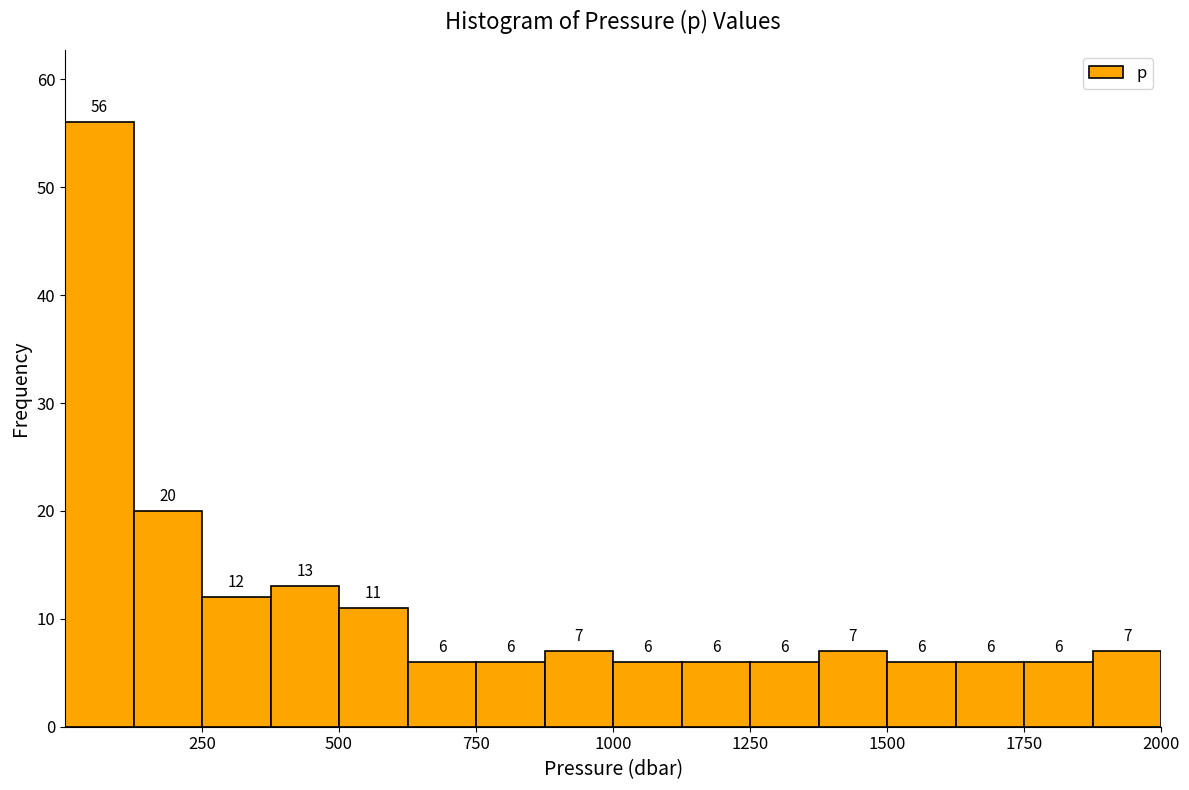

Around what value on the x-axis is the tallest bar? Give the approximate position of its centre, as read against the axis.

50